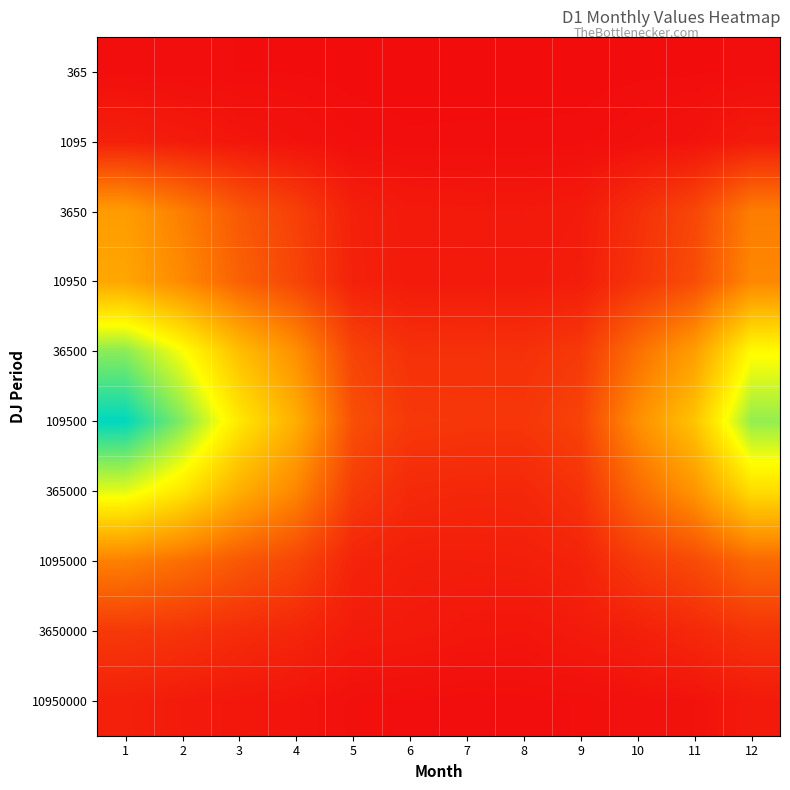

At 1, list the series in order from largest to smallest.

109500, 36500, 365000, 10950, 3650, 1095000, 3650000, 10950000, 1095, 365